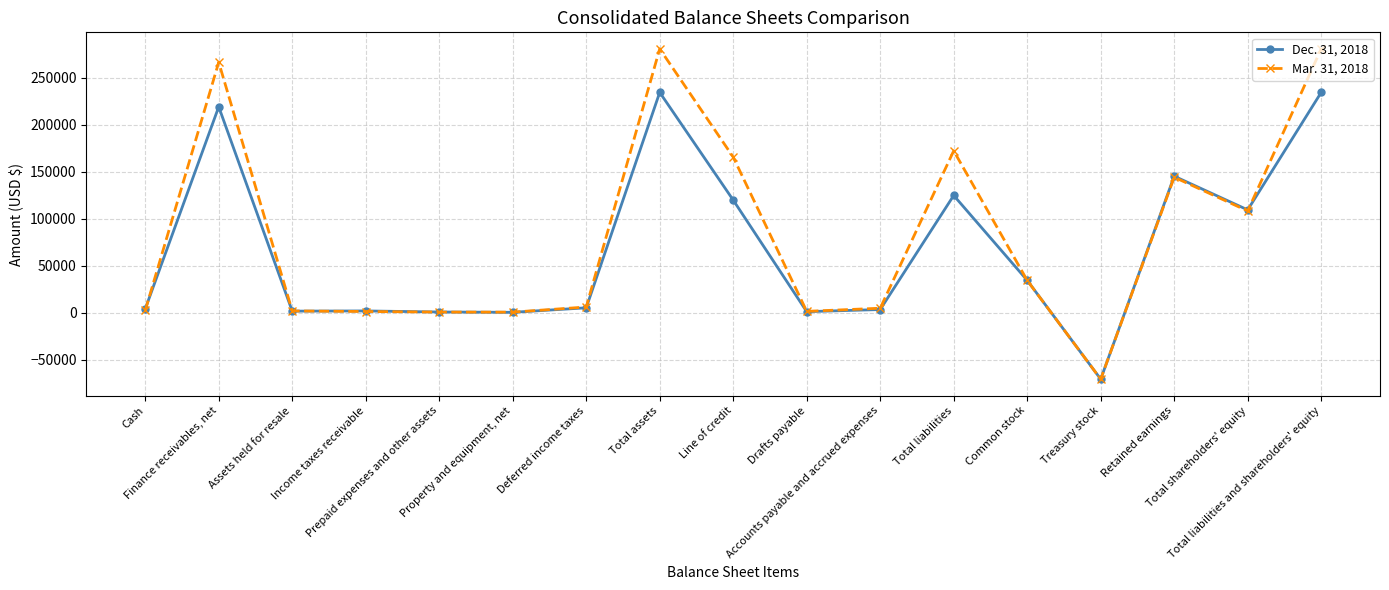

Which series has the largest range (max minus min)?

Mar. 31, 2018